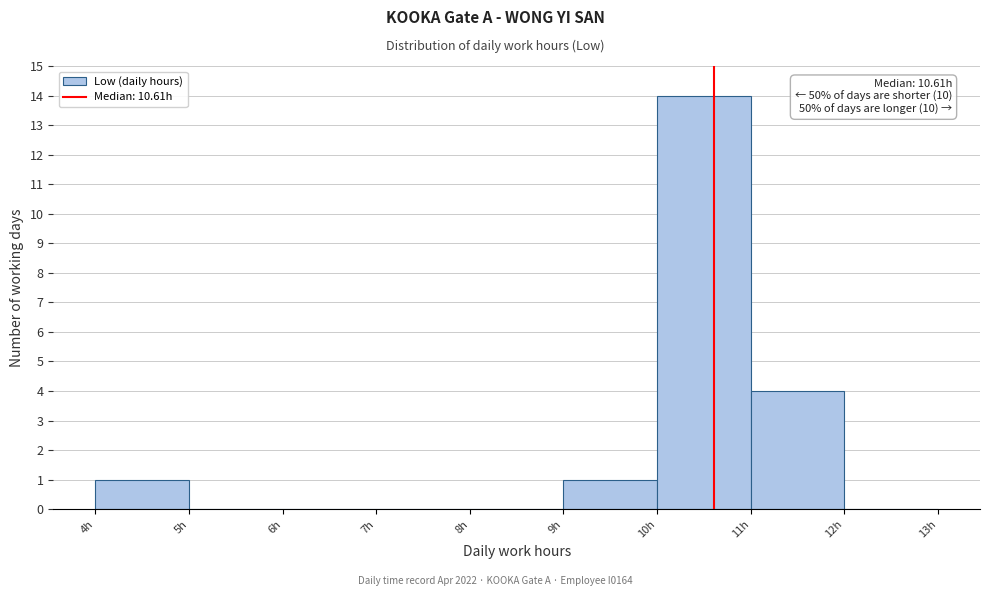

Which range on the x-axis has the tallest bar?

10 to 11